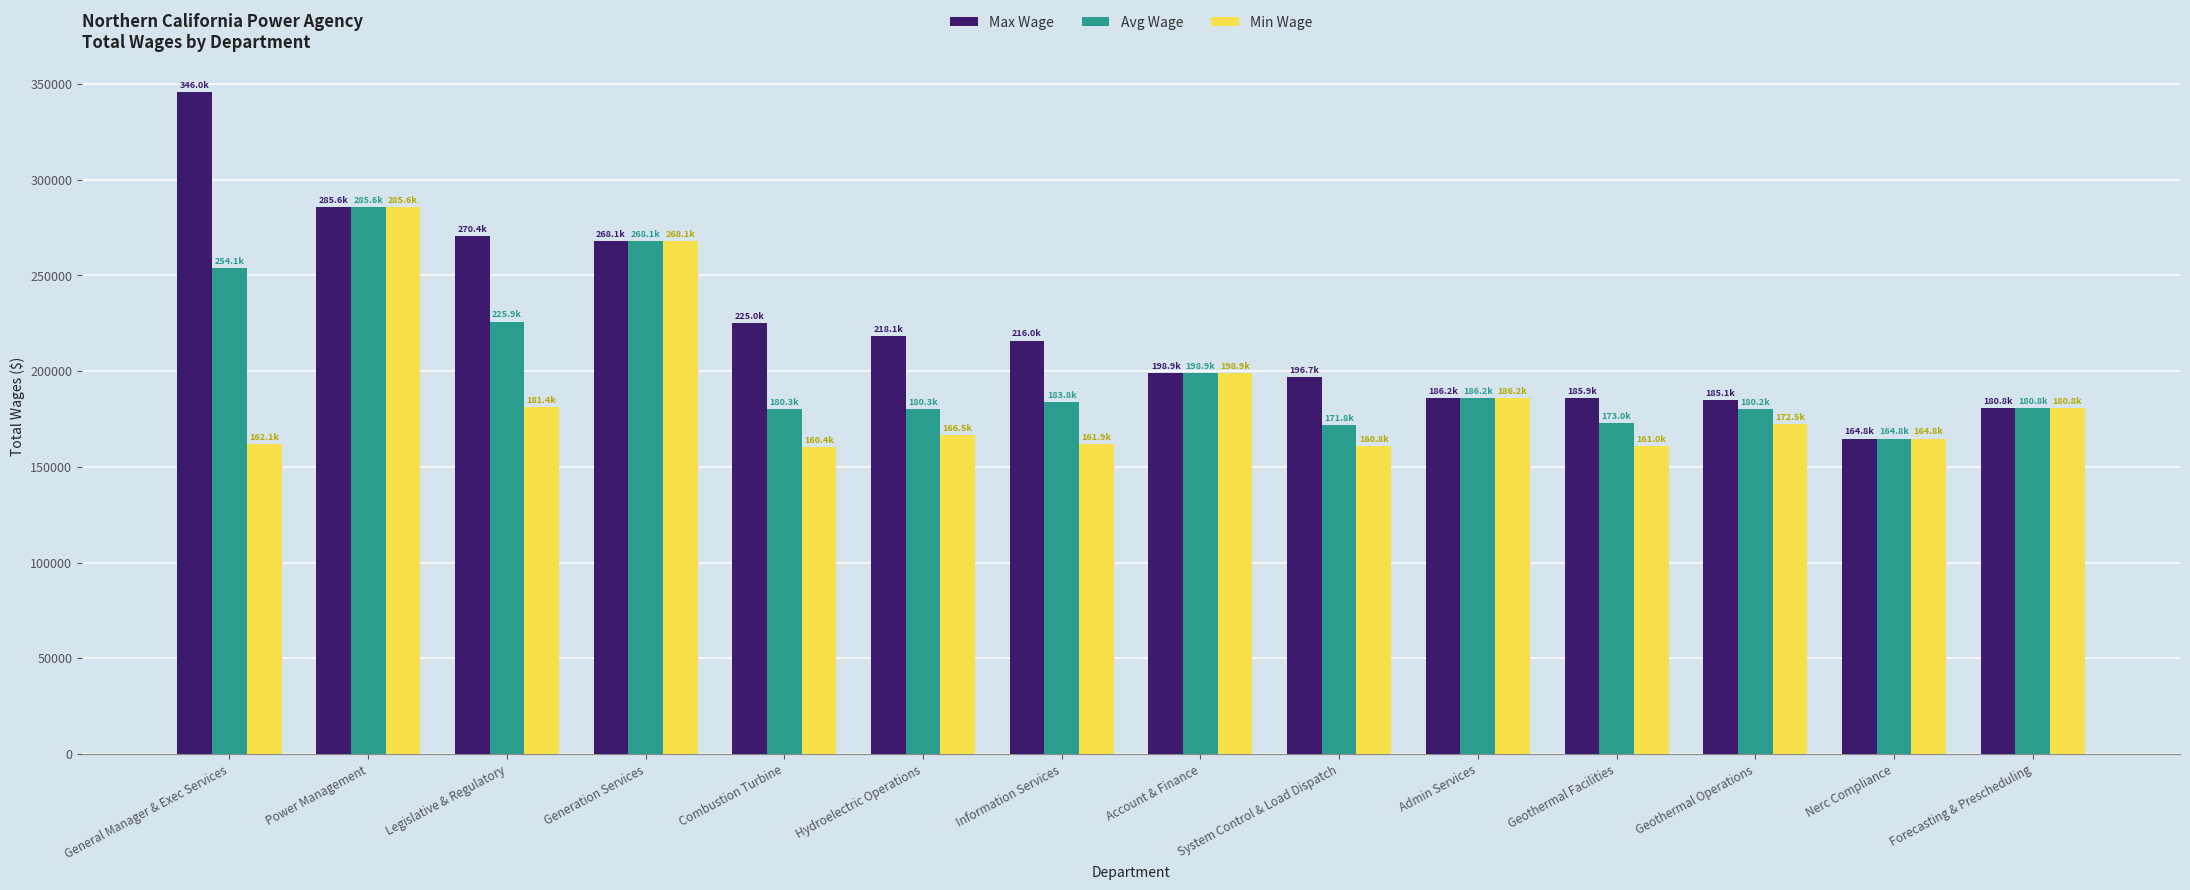

At how many categories does at least one series exceed 213507?

7